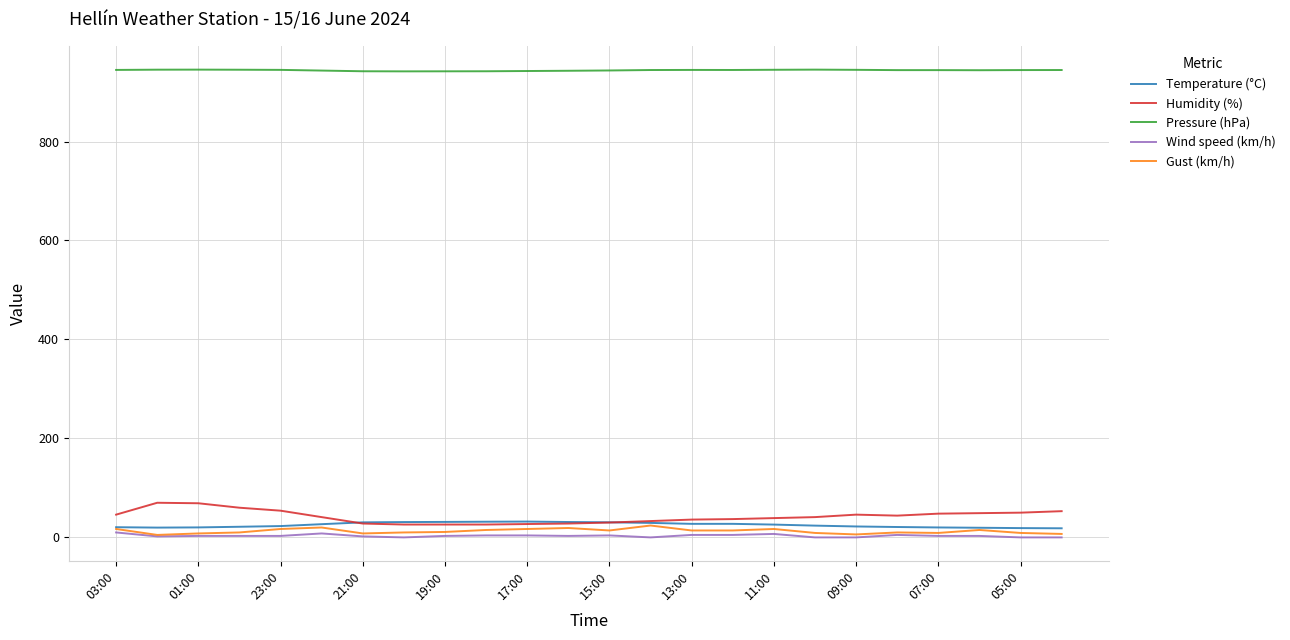

Which series has the largest total across all categories?

Pressure (hPa)